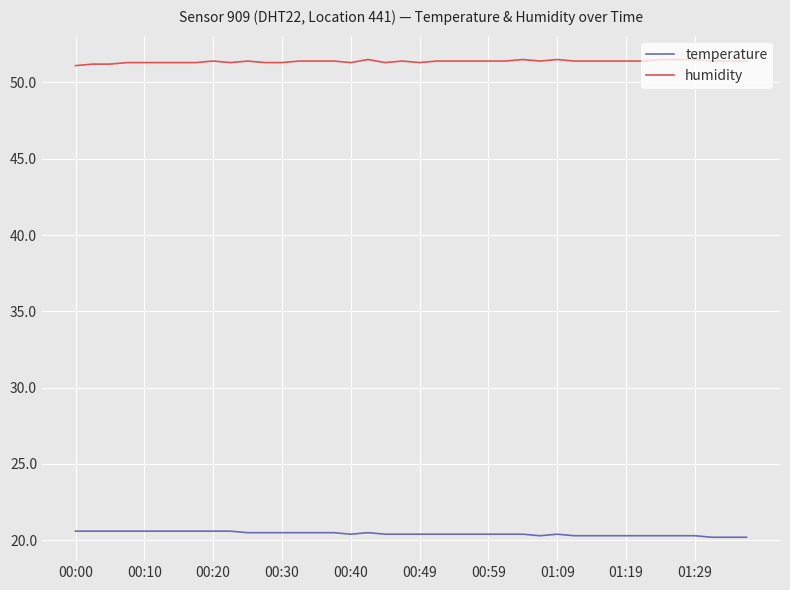

What is the lowest value of the temperature series?

20.2